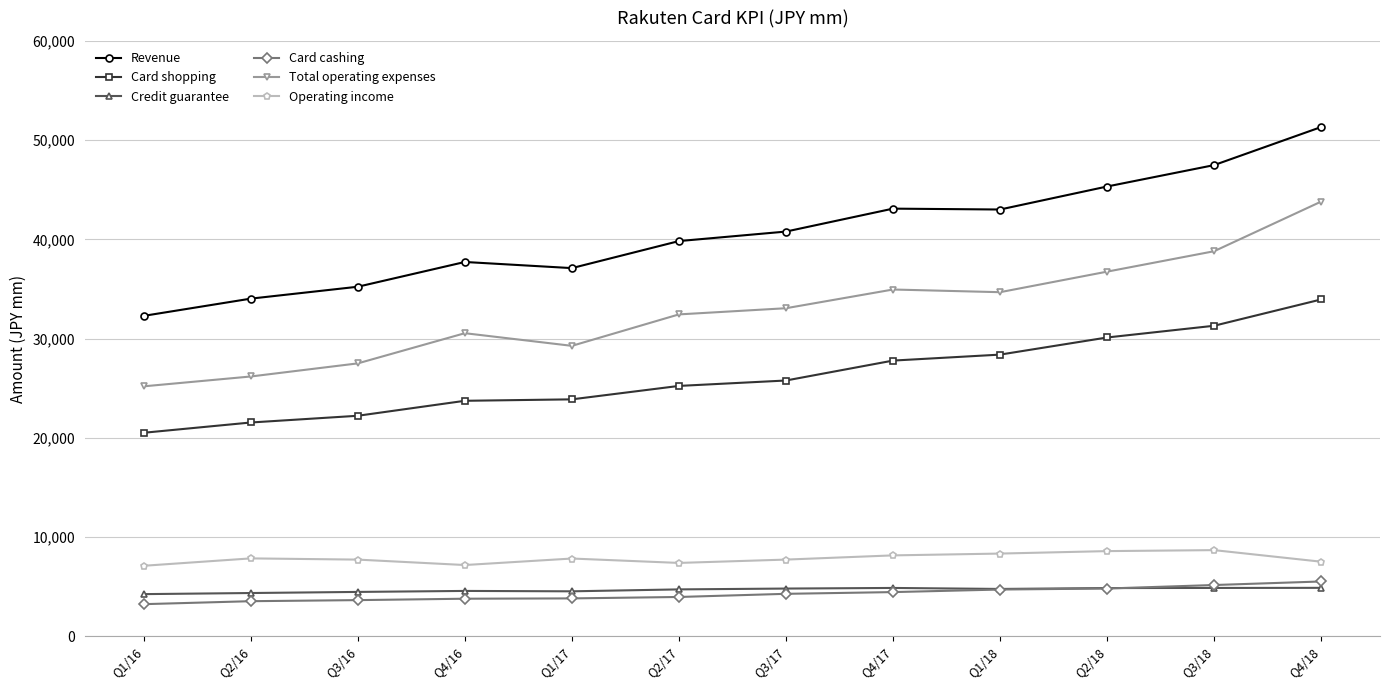

Is this an area chart (filled region under the line)?

No